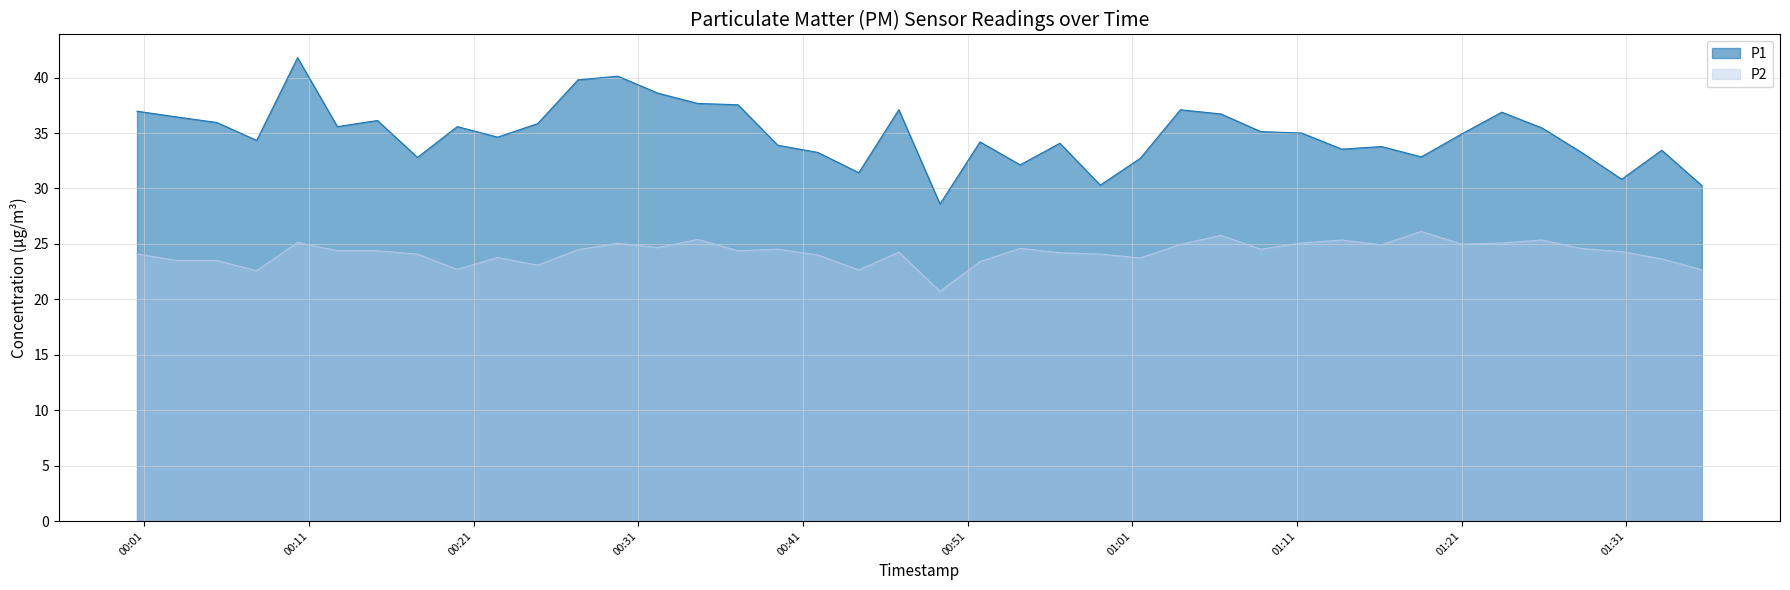

True or false: P2 and P1 cross at least once.

False